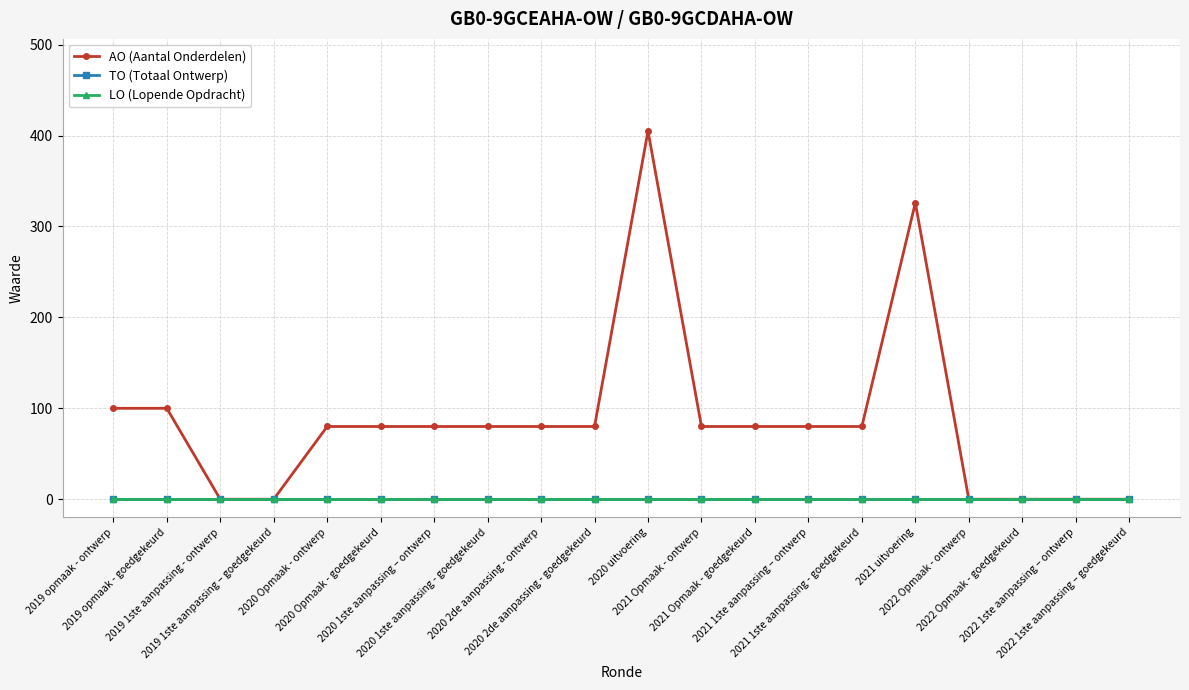

True or false: TO (Totaal Ontwerp) has more than 2 interior local peaks.

False